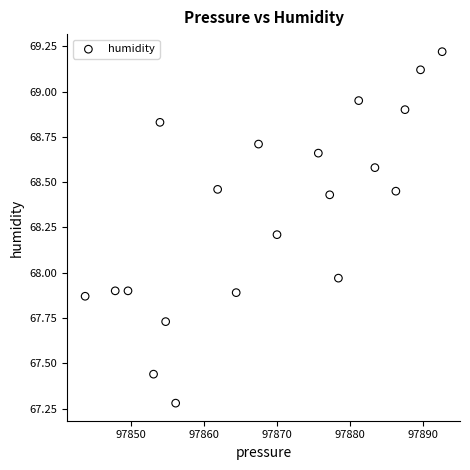

What is the range of X values (max minus min)?

48.9